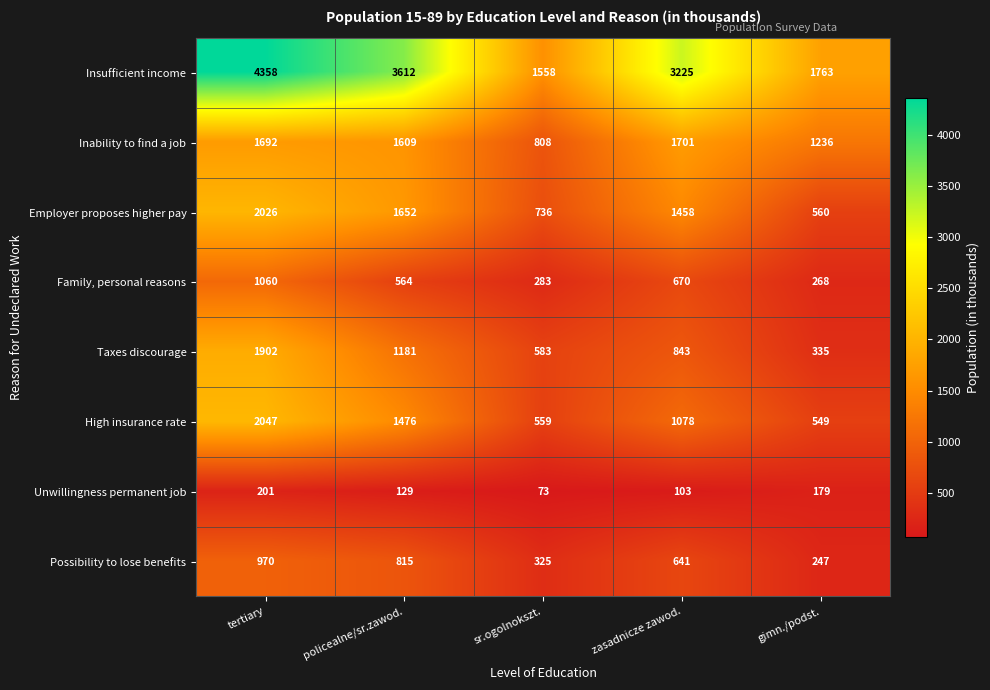

List the series in order of their peak value, lowest first.

Unwillingness permanent job, Possibility to lose benefits, Family, personal reasons, Inability to find a job, Taxes discourage, Employer proposes higher pay, High insurance rate, Insufficient income